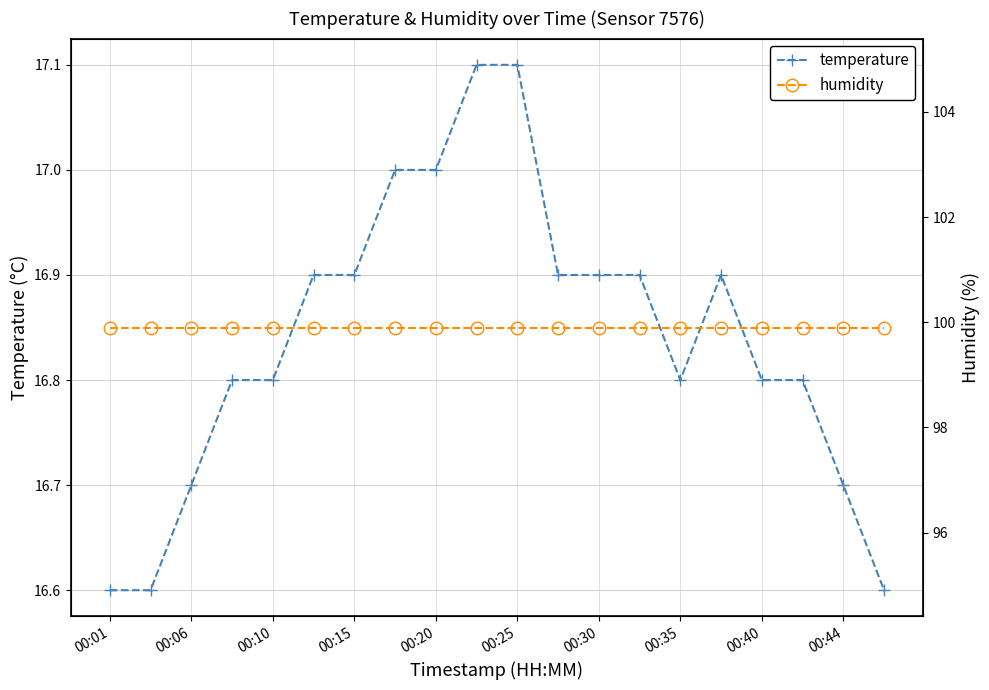

Where is temperature nearest to the value 16?

00:01